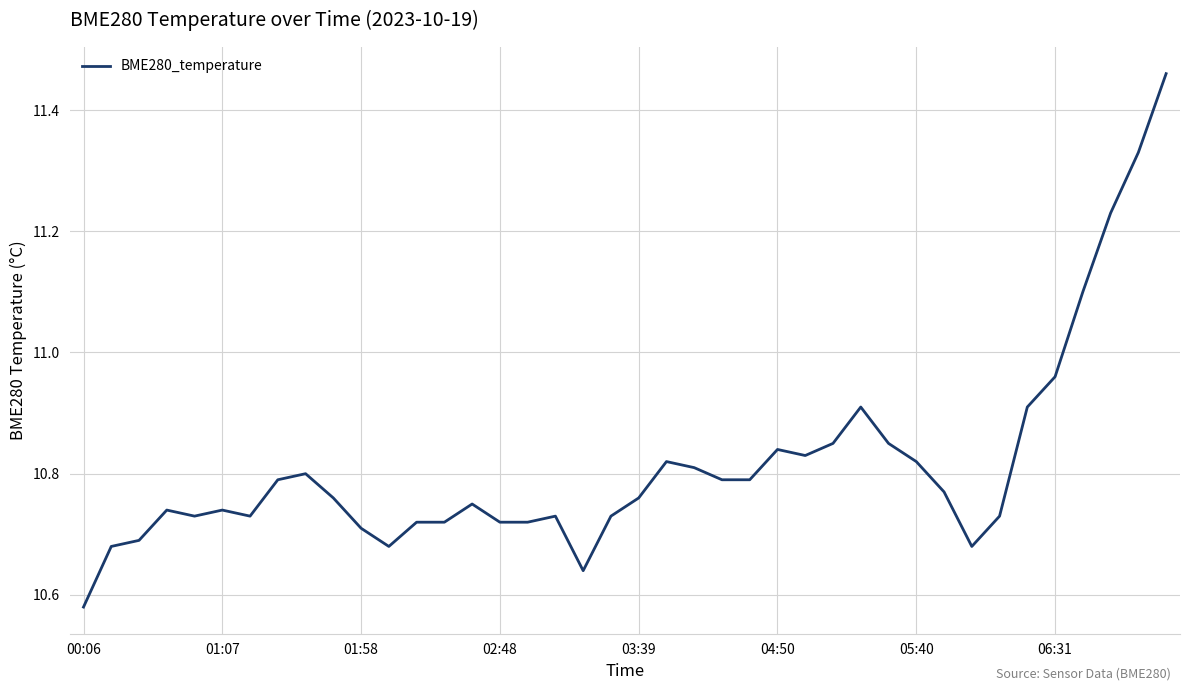

What is the difference between the maximum and minimum values?

0.9